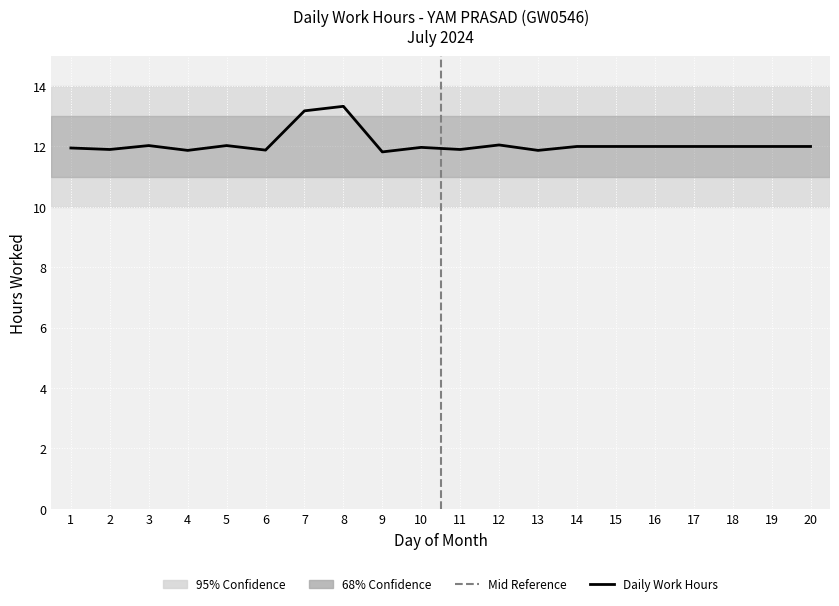

Approximately how many times larger is the value at 15 compared to 10?

1.0